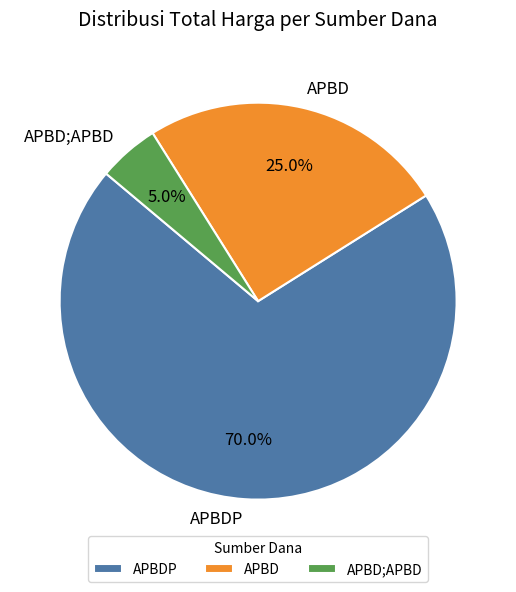

To the nearest percent, what portion does APBD represent?

25%